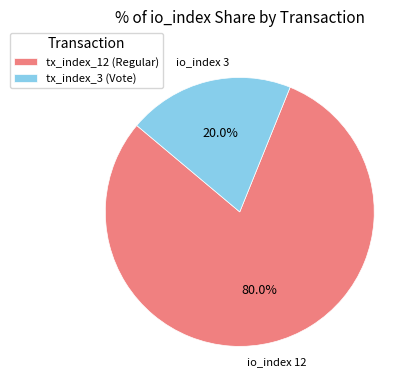

What portion of the pie excludes tx_index_12?

20.0%